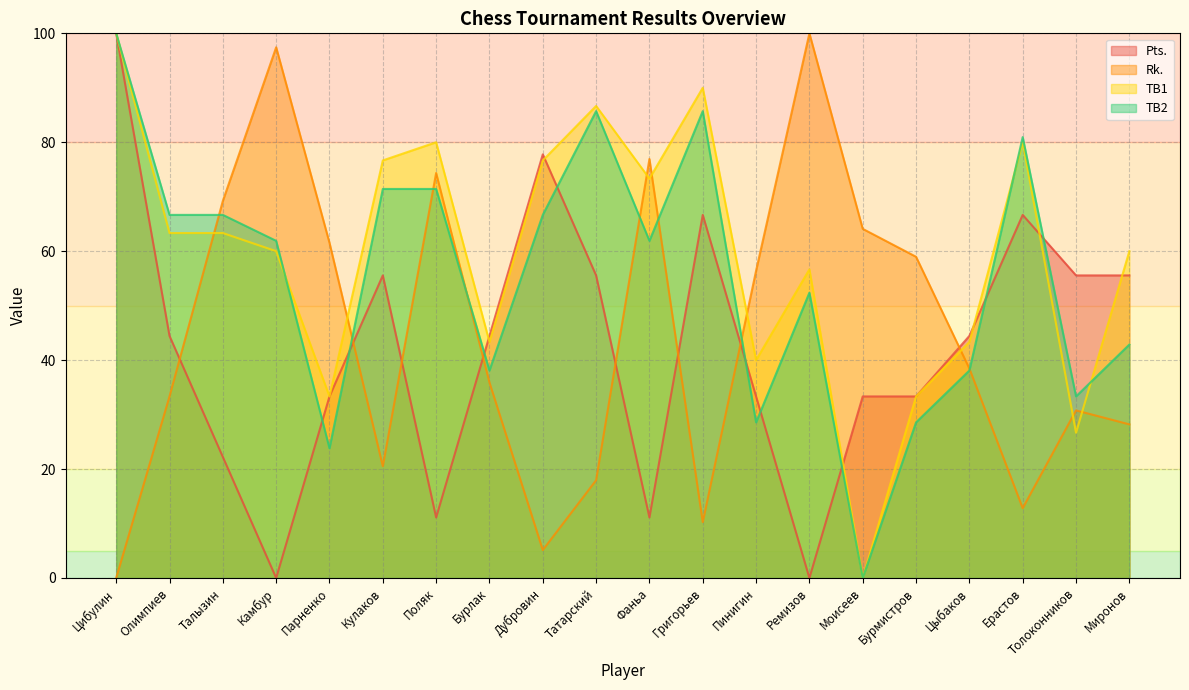

Reading left to right, list all the values displayed in this chart.

Pts.: Цибулин=100.0	Олимпиев=44.4	Талызин=22.2	Камбур=0.0	Парненко=33.3	Кулаков=55.6	Поляк=11.1	Бурлак=44.4	Дубровин=77.8	Татарский=55.6	Фаньа=11.1	Григорьев=66.7	Пинигин=33.3	Ремизов=0.0	Моисеев=33.3	Бурмистров=33.3	Цыбаков=44.4	Ерастов=66.7	Толоконников=55.6	Миронов=55.6
Rk.: Цибулин=0.0	Олимпиев=33.3	Талызин=69.2	Камбур=97.4	Парненко=61.5	Кулаков=20.5	Поляк=74.4	Бурлак=35.9	Дубровин=5.1	Татарский=17.9	Фаньа=76.9	Григорьев=10.3	Пинигин=56.4	Ремизов=100.0	Моисеев=64.1	Бурмистров=59.0	Цыбаков=38.5	Ерастов=12.8	Толоконников=30.8	Миронов=28.2
TB1: Цибулин=100.0	Олимпиев=63.3	Талызин=63.3	Камбур=60.0	Парненко=33.3	Кулаков=76.7	Поляк=80.0	Бурлак=43.3	Дубровин=76.7	Татарский=86.7	Фаньа=73.3	Григорьев=90.0	Пинигин=40.0	Ремизов=56.7	Моисеев=0.0	Бурмистров=33.3	Цыбаков=43.3	Ерастов=80.0	Толоконников=26.7	Миронов=60.0
TB2: Цибулин=100.0	Олимпиев=66.7	Талызин=66.7	Камбур=61.9	Парненко=23.8	Кулаков=71.4	Поляк=71.4	Бурлак=38.1	Дубровин=66.7	Татарский=85.7	Фаньа=61.9	Григорьев=85.7	Пинигин=28.6	Ремизов=52.4	Моисеев=0.0	Бурмистров=28.6	Цыбаков=38.1	Ерастов=81.0	Толоконников=33.3	Миронов=42.9